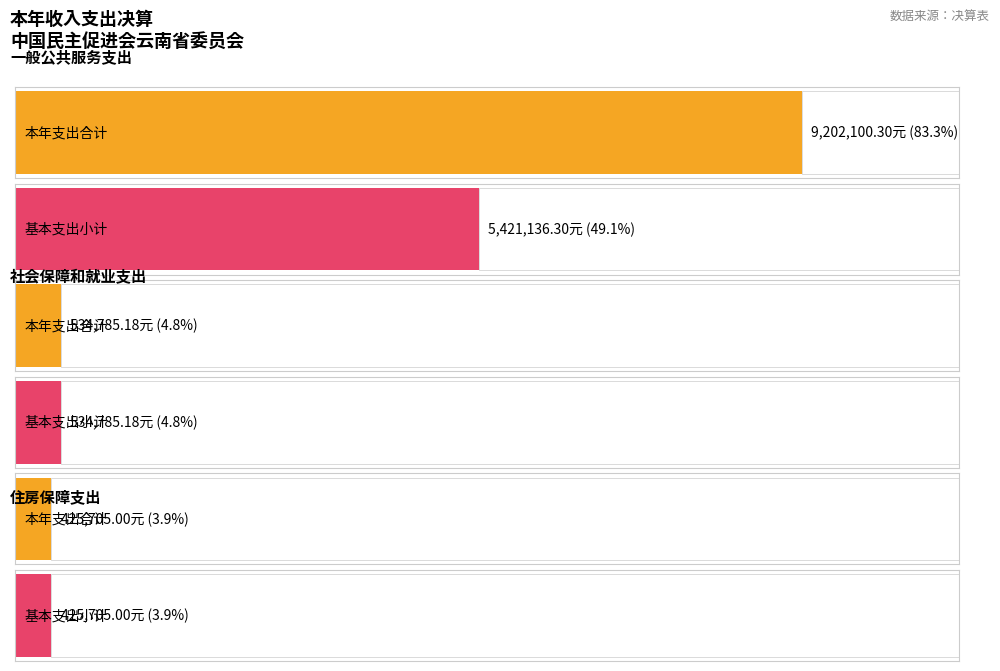

At which label does 基本支出小计 first exceed 534785?

一般公共服务支出